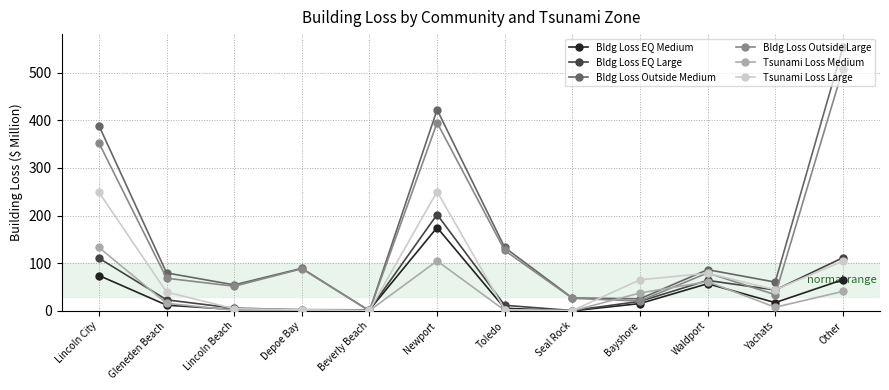

True or false: Bldg Loss Outside Large has more than 2 interior local peaks.

True